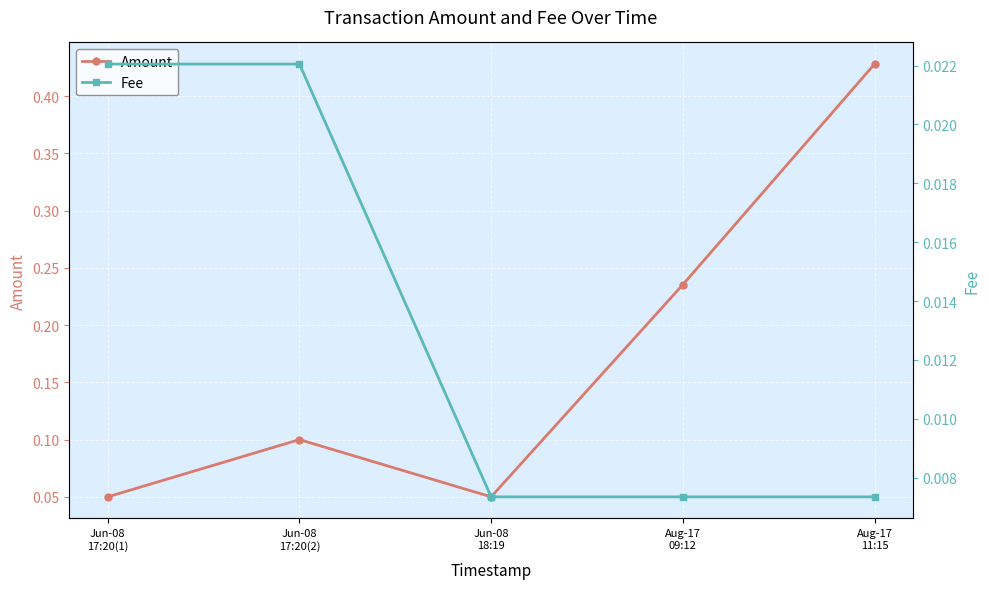

How many distinct data groups are displayed?

2